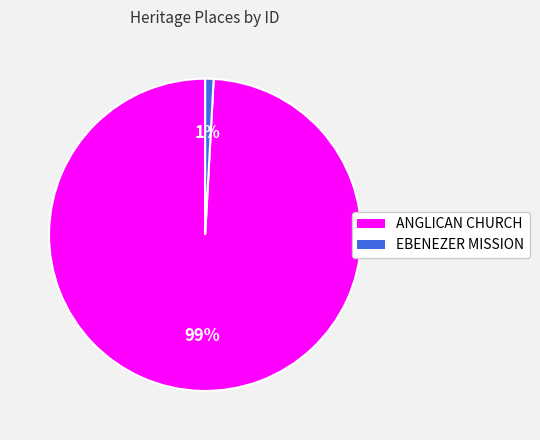

To the nearest percent, what is the difference between the largest and smallest slice percentages?

98%